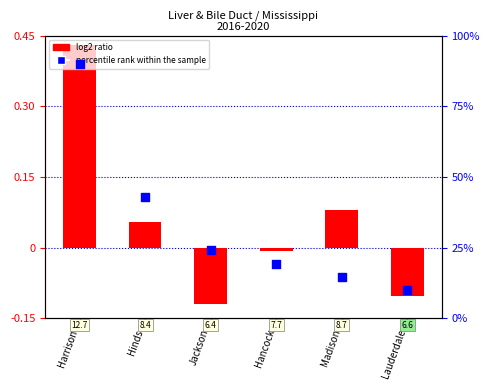

What is the total value across all series at Hancock?

19.4